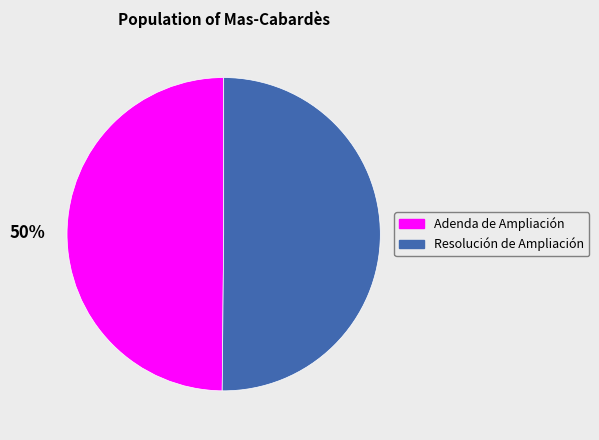

To the nearest percent, what percentage of the pie is Resolución de Ampliación?

50%